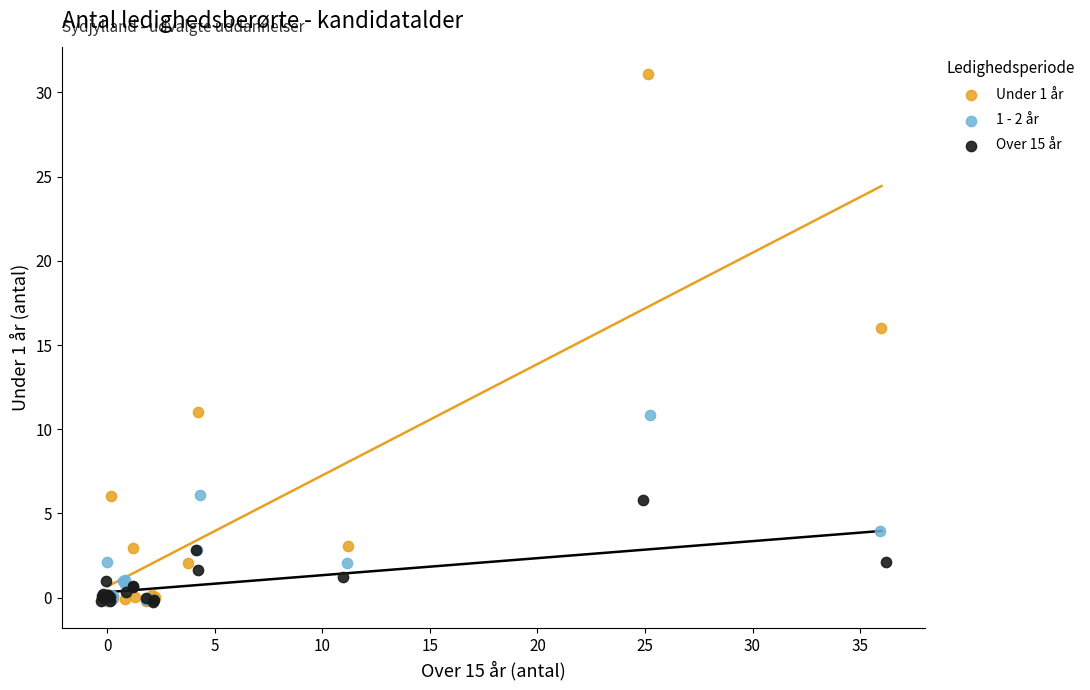

Which series has the largest Y range (max minus min)?

Under 1 år